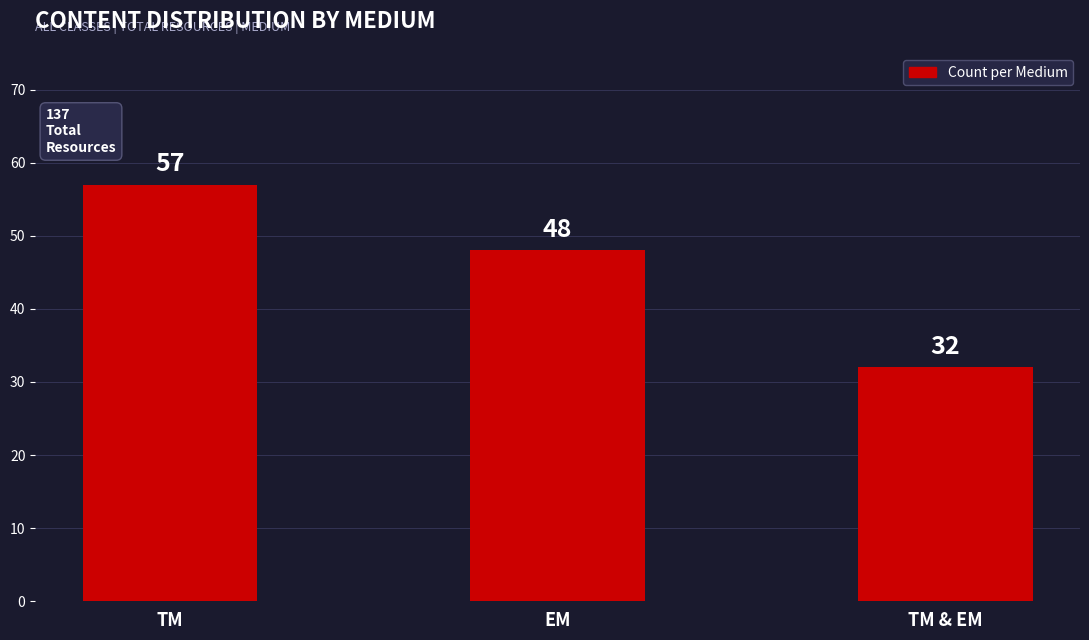

Is it true that the value at EM is 48?

True